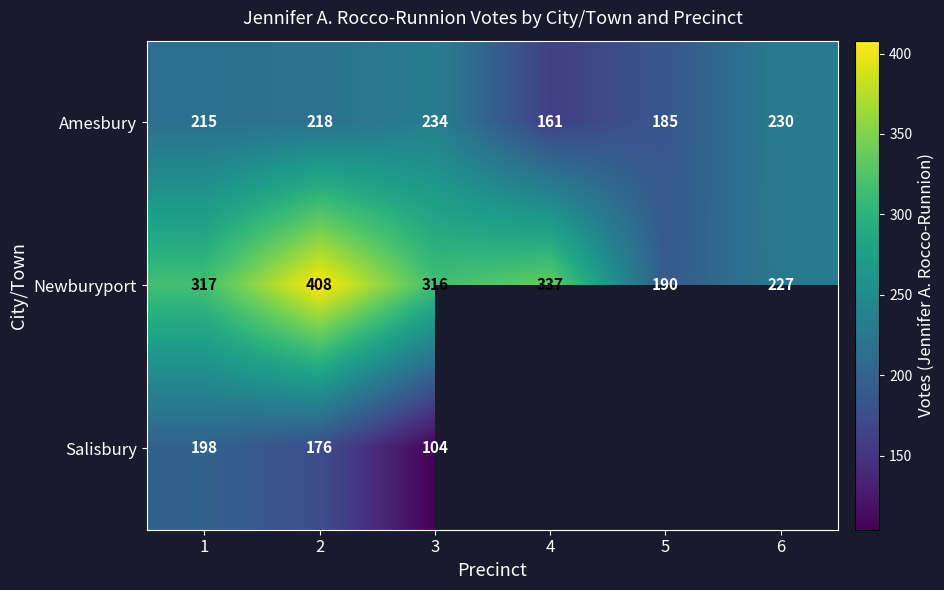

Rank the categories by Amesbury value from highest to lowest.

3, 6, 2, 1, 5, 4